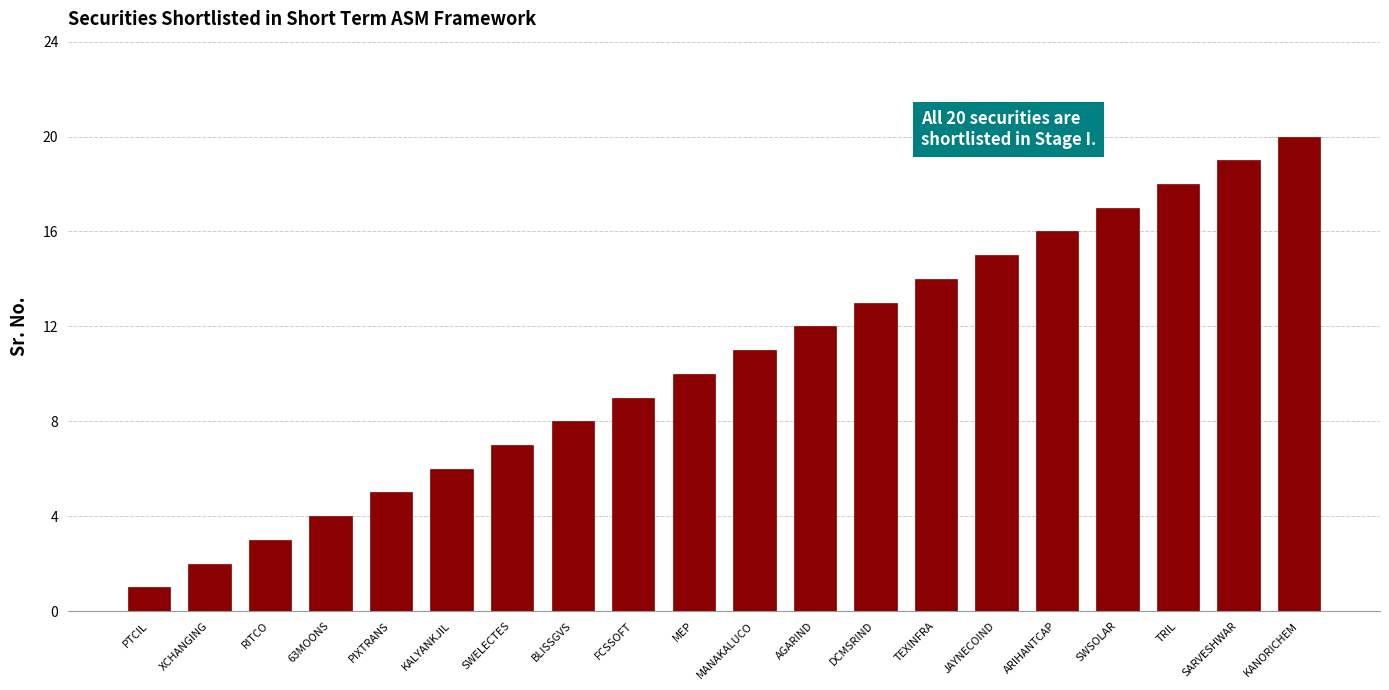

What is the difference between the maximum and minimum values?

19